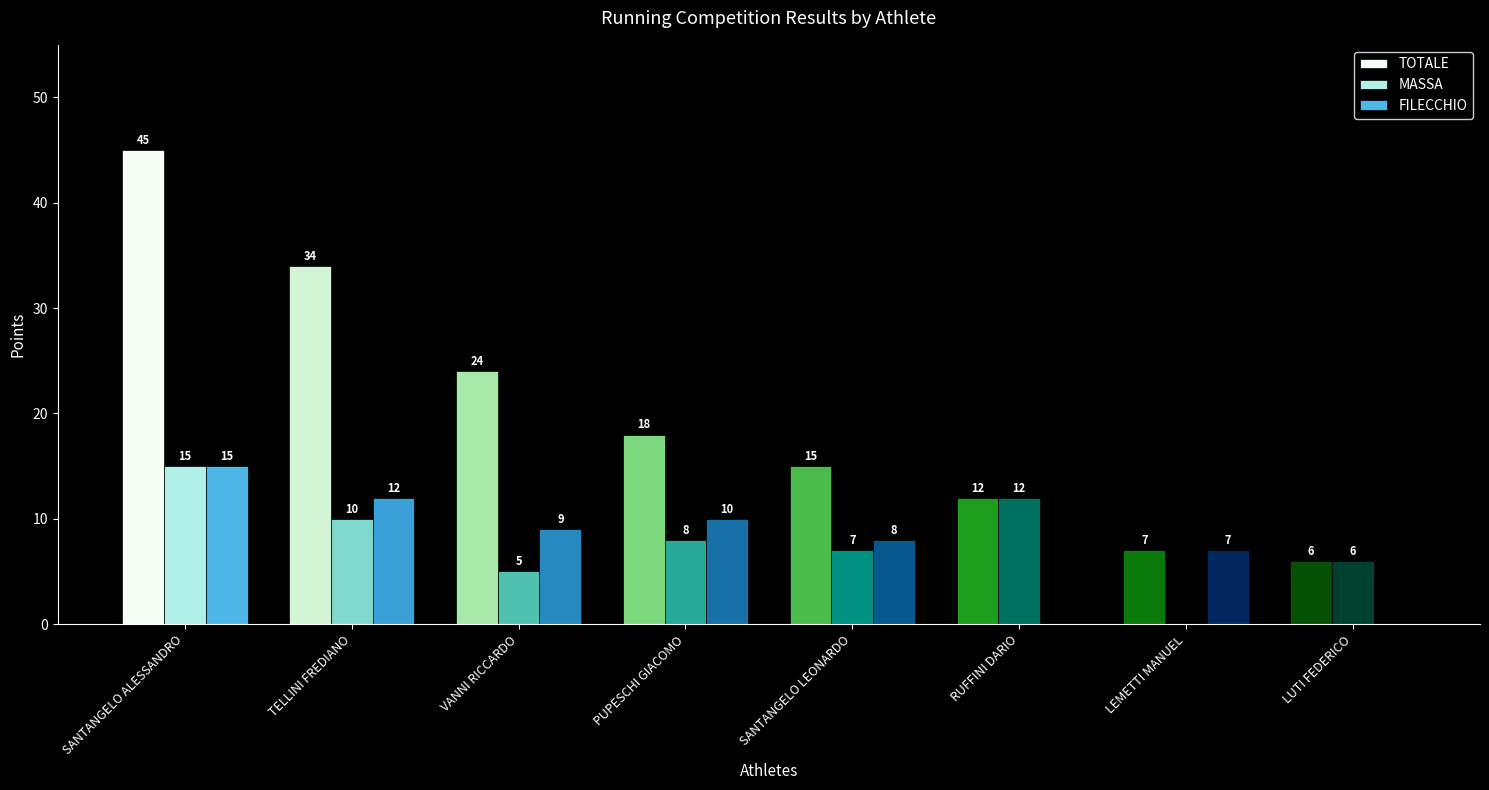

What is the spread (max minus min) of values at PUPESCHI GIACOMO?

10